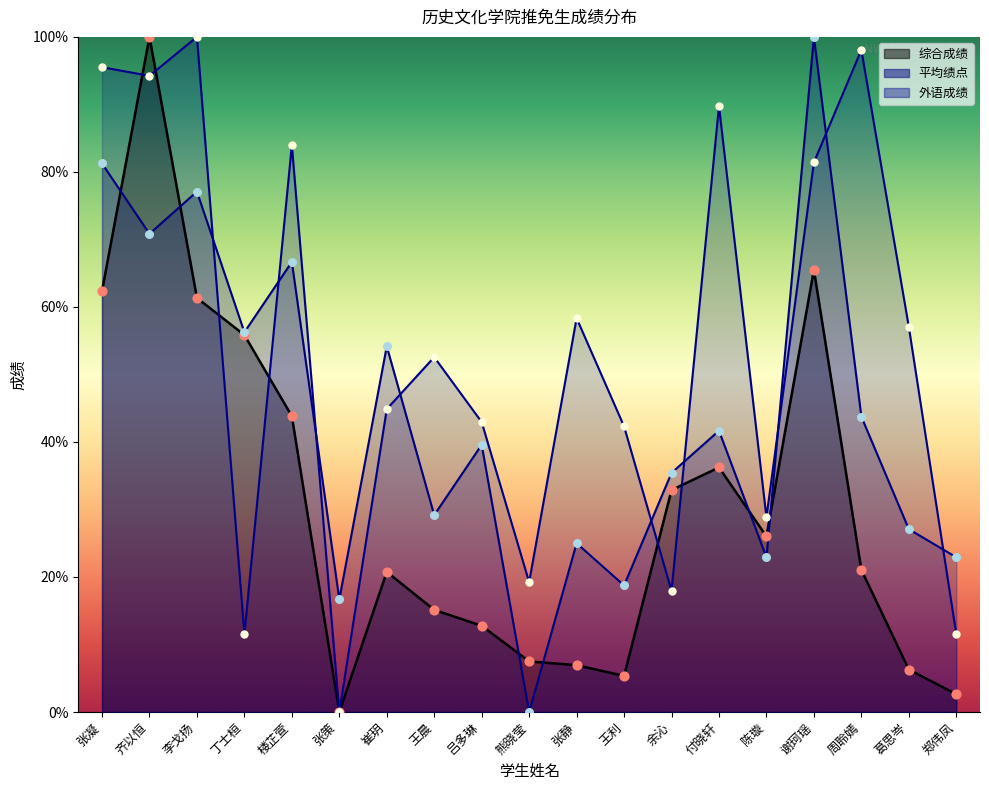

At how many categories does at least one series exceed 21?

17